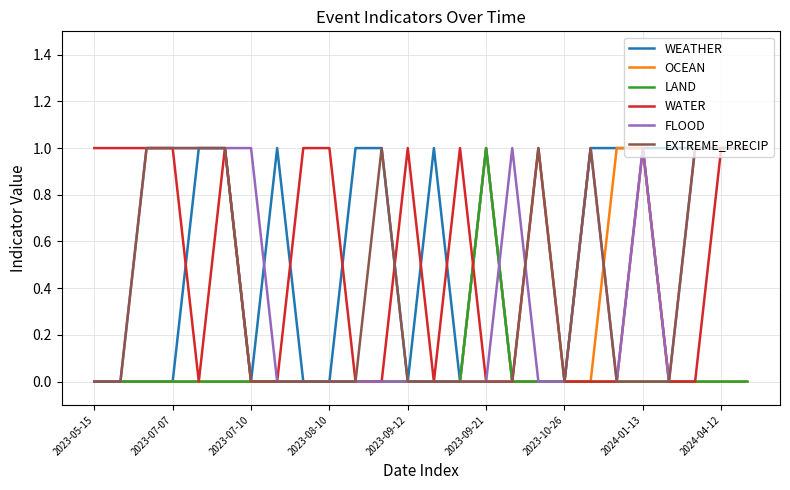

What are all the series names shown in the legend?

WEATHER, OCEAN, LAND, WATER, FLOOD, EXTREME_PRECIP